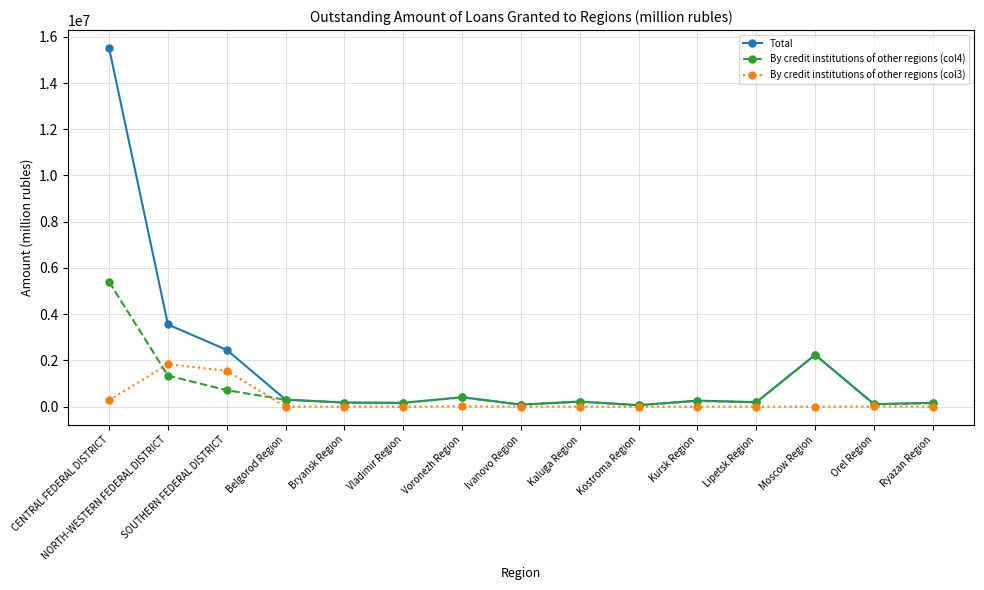

What is the difference between the maximum and minimum values in the By credit institutions of other regions (col4) series?

5341006